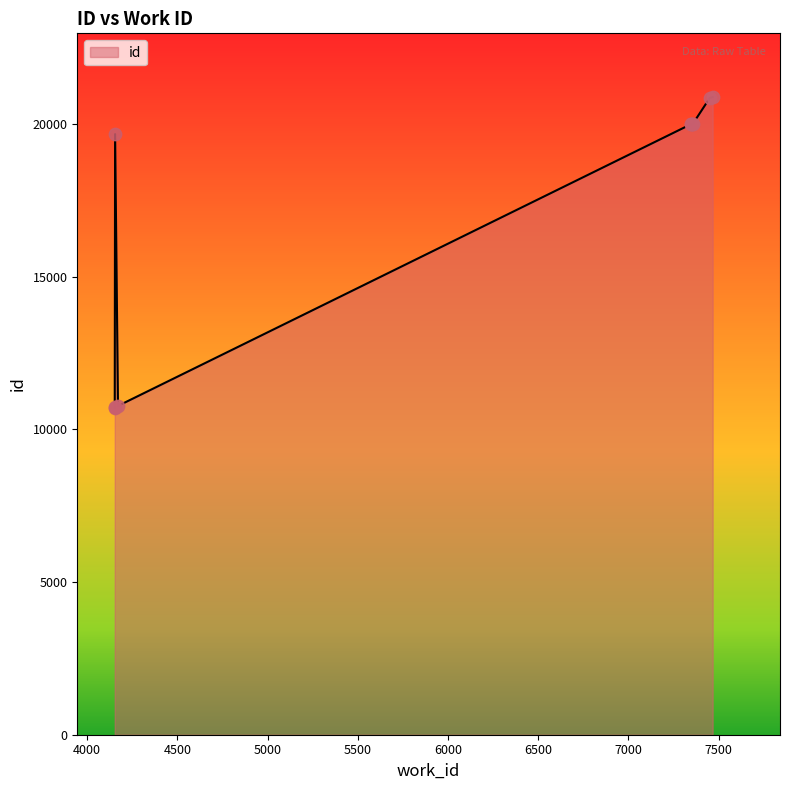

Approximately how many times larger is the value at 7467 compared to 4153?

1.9